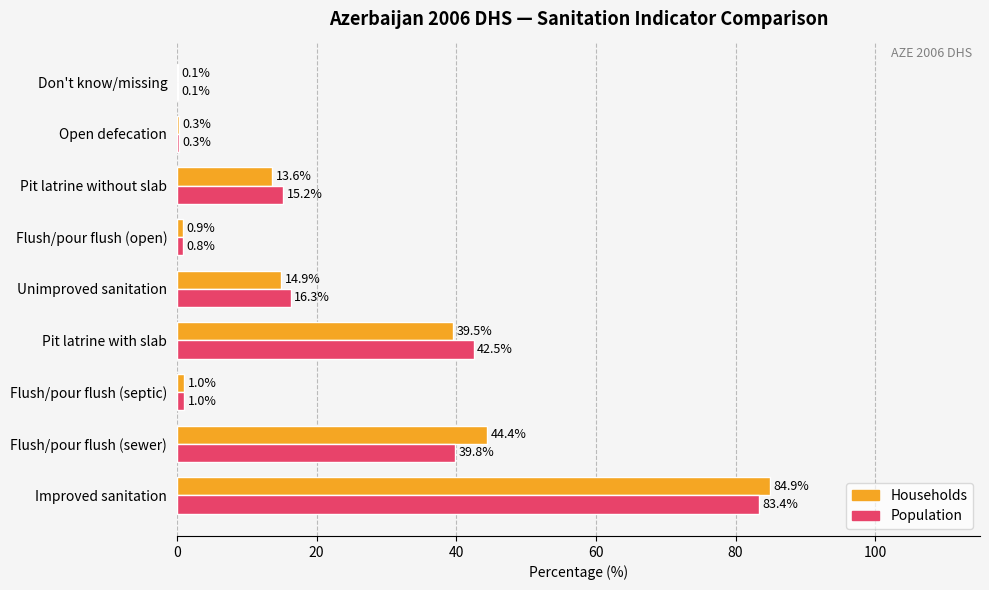

How many data points does each series have?

9